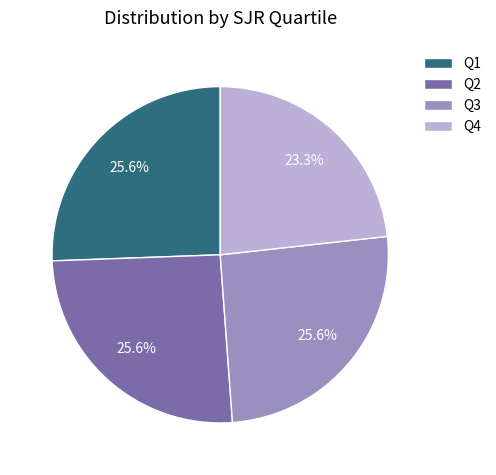

Is there any slice that represents more than half of the pie?

No